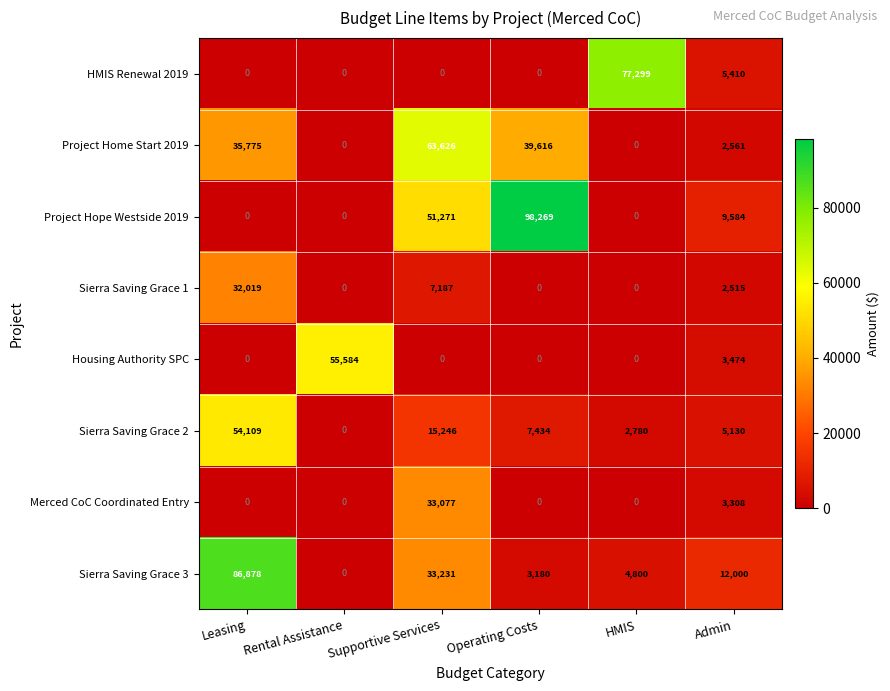

What is the total value across all series at Operating Costs?

148499